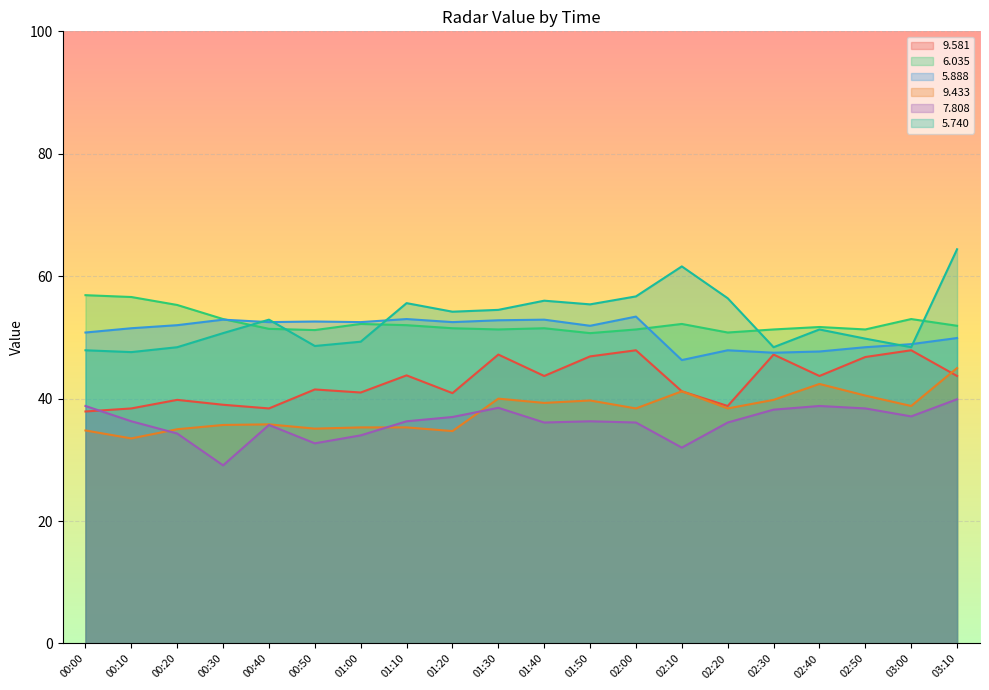

How many lines are shown in the chart?

6